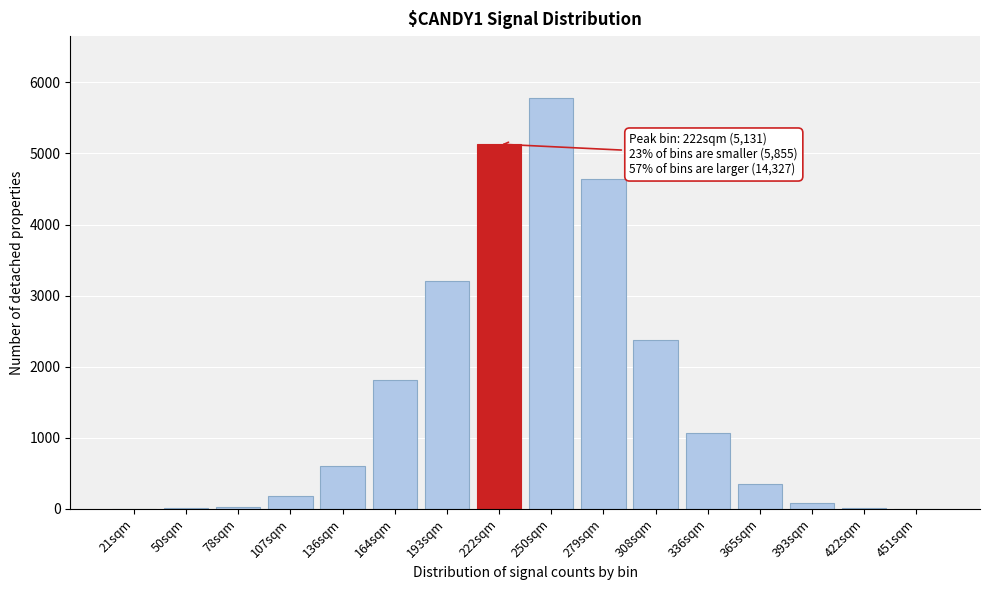

What is the greatest value displayed?

5783